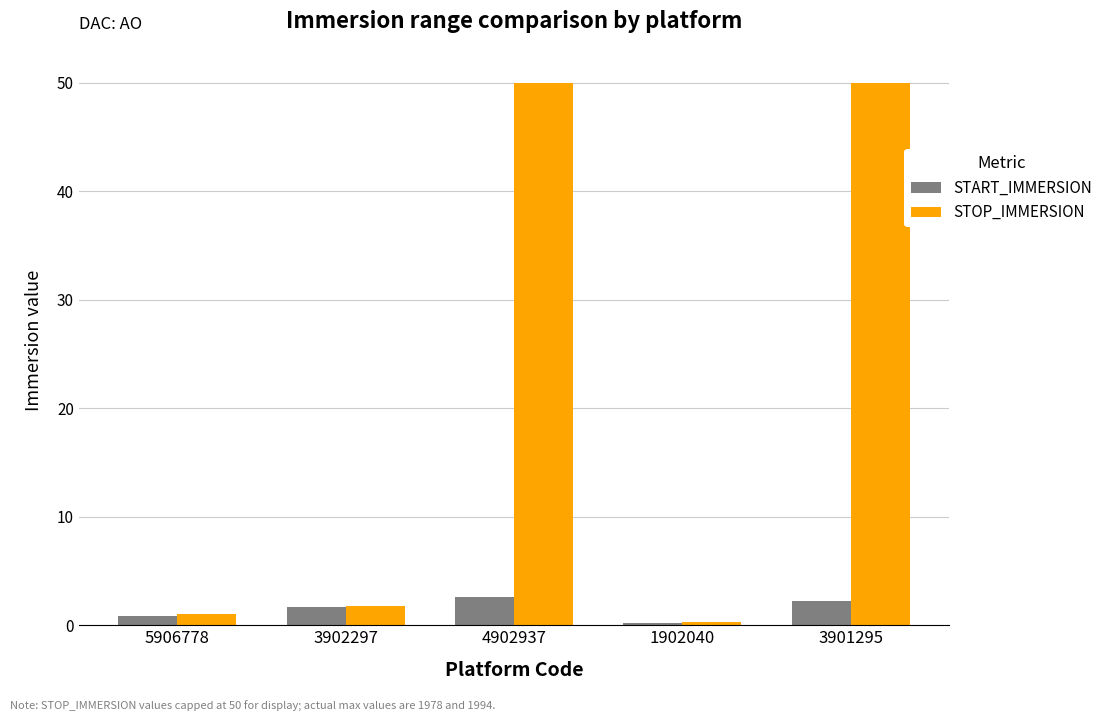

Read the STOP_IMMERSION value at 3902297.

1.8